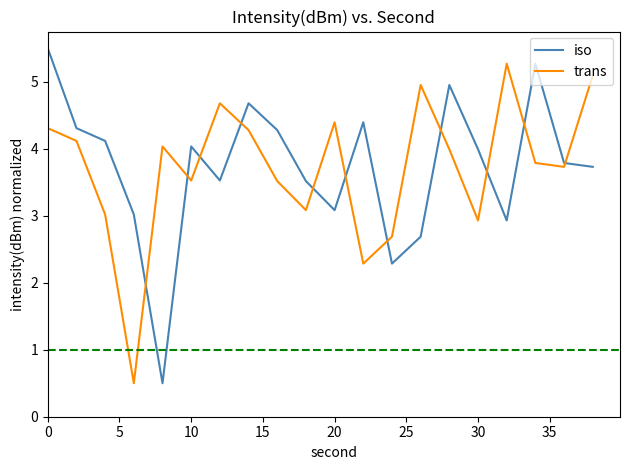

How many intersections are there between trans and iso?

11